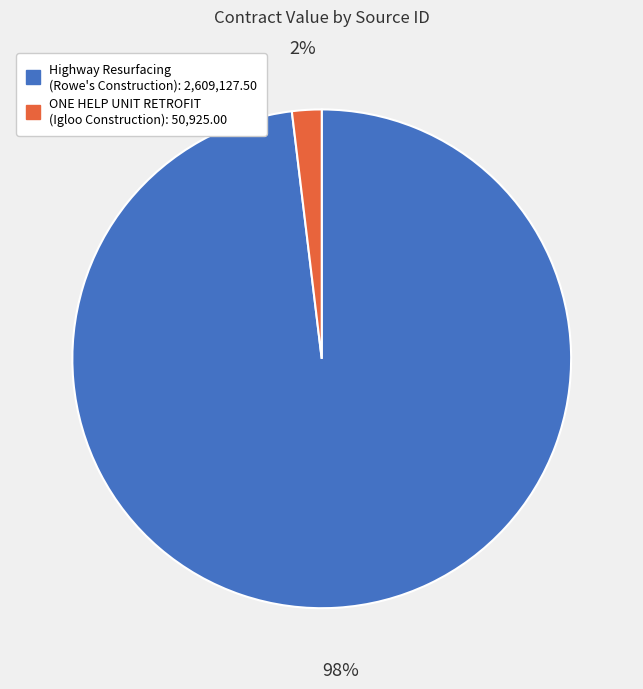

Count the number of slices in the pie.

2